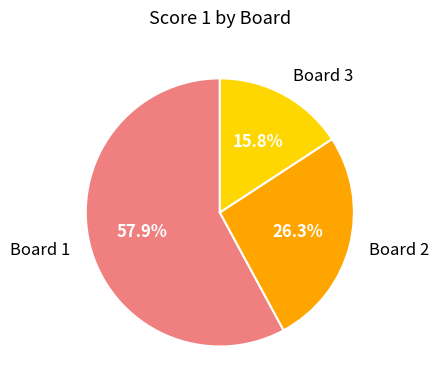

How many slices are in this pie chart?

3